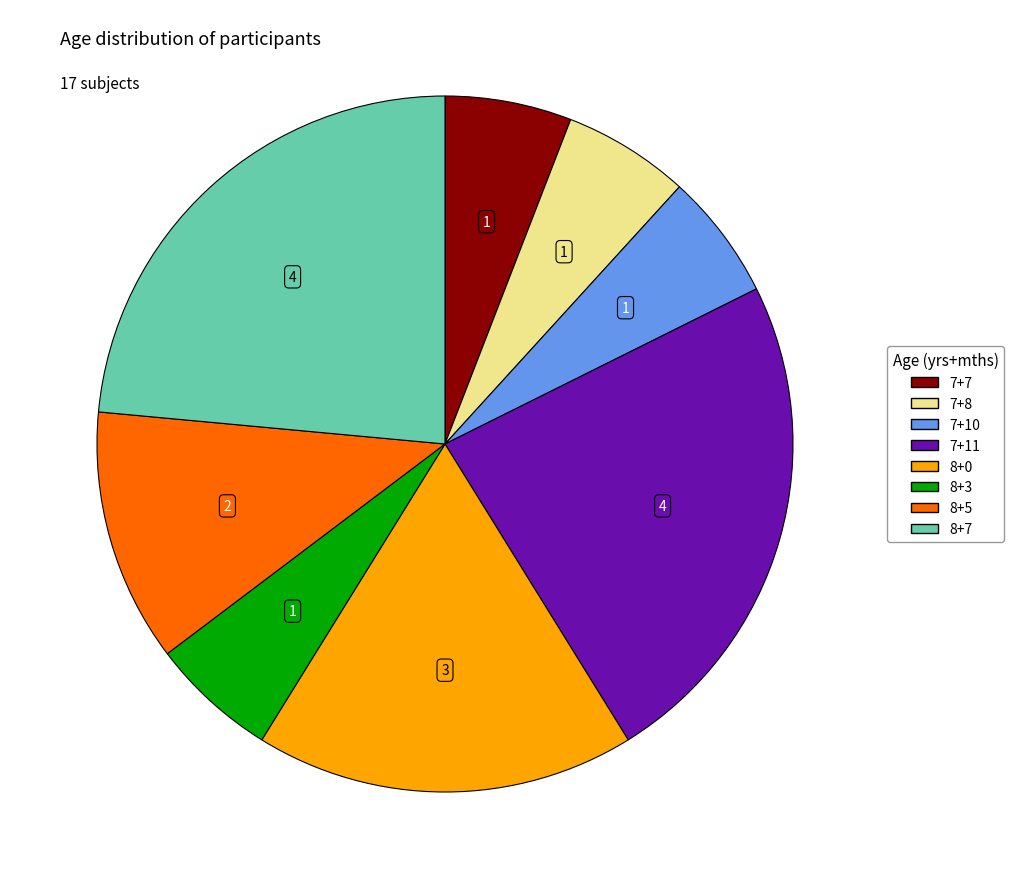

What is the ratio of the value at 7+10 to the value at 8+0?

0.3